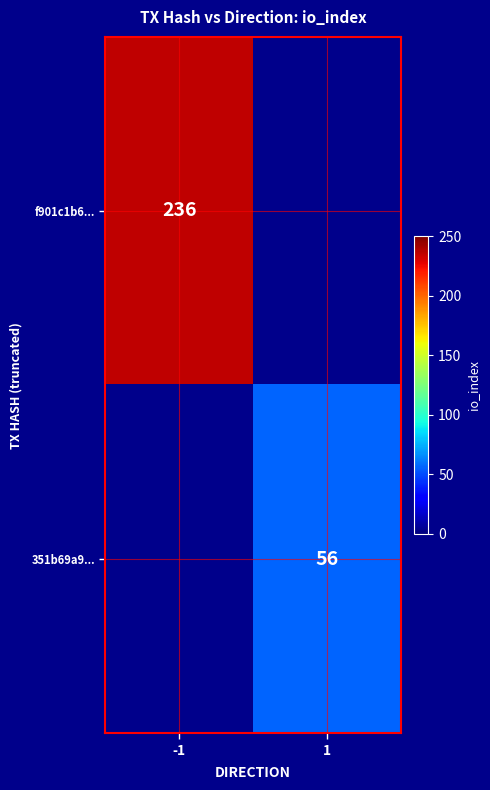

The value of f901c1b6... at -1 is 67. True or false?

False